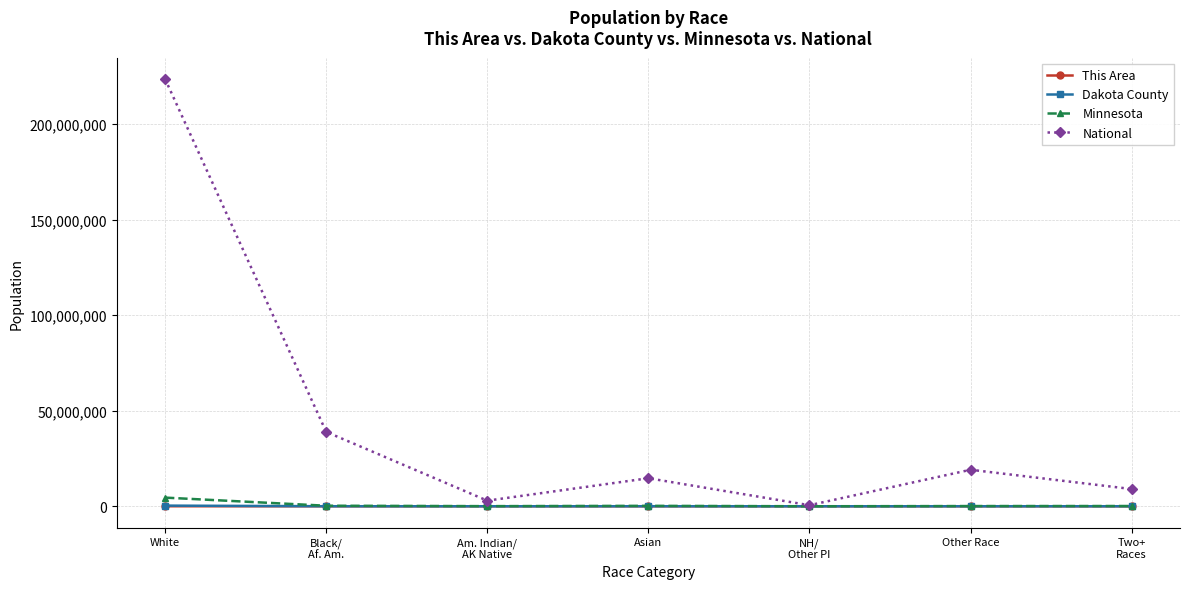

In This Area, how many points are lower than both neighbors (excluding endpoints)?

2